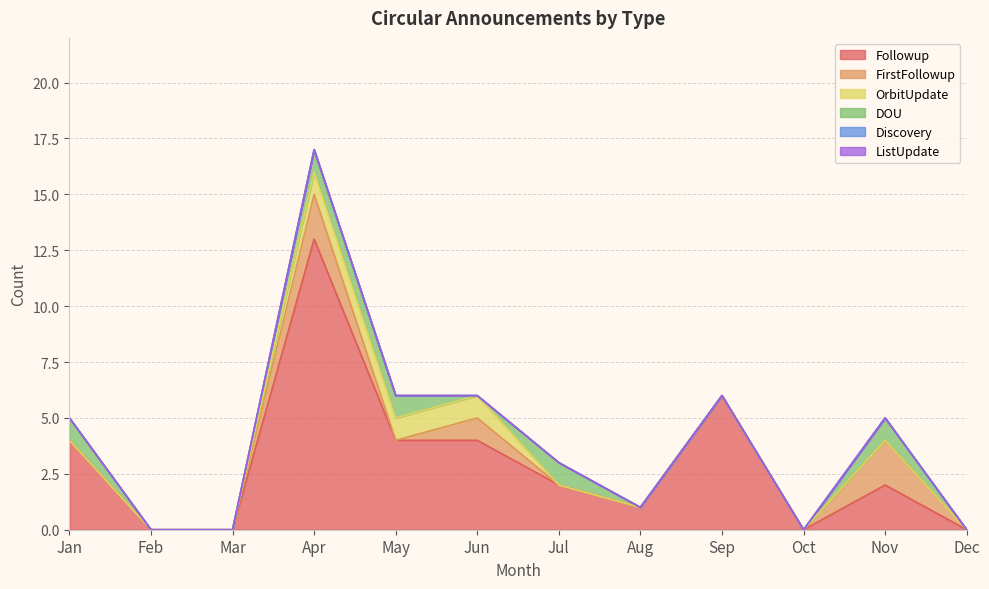

Rank the series by their maximum value, from lowest to highest.

Discovery, ListUpdate, OrbitUpdate, DOU, FirstFollowup, Followup